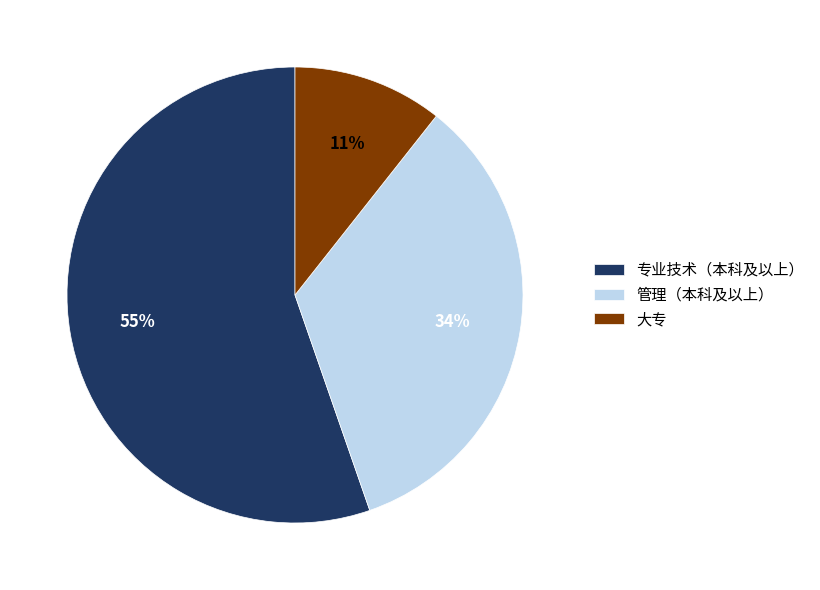

Approximately how many times larger is the value at 专业技术（本科及以上） compared to 管理（本科及以上）?

1.6